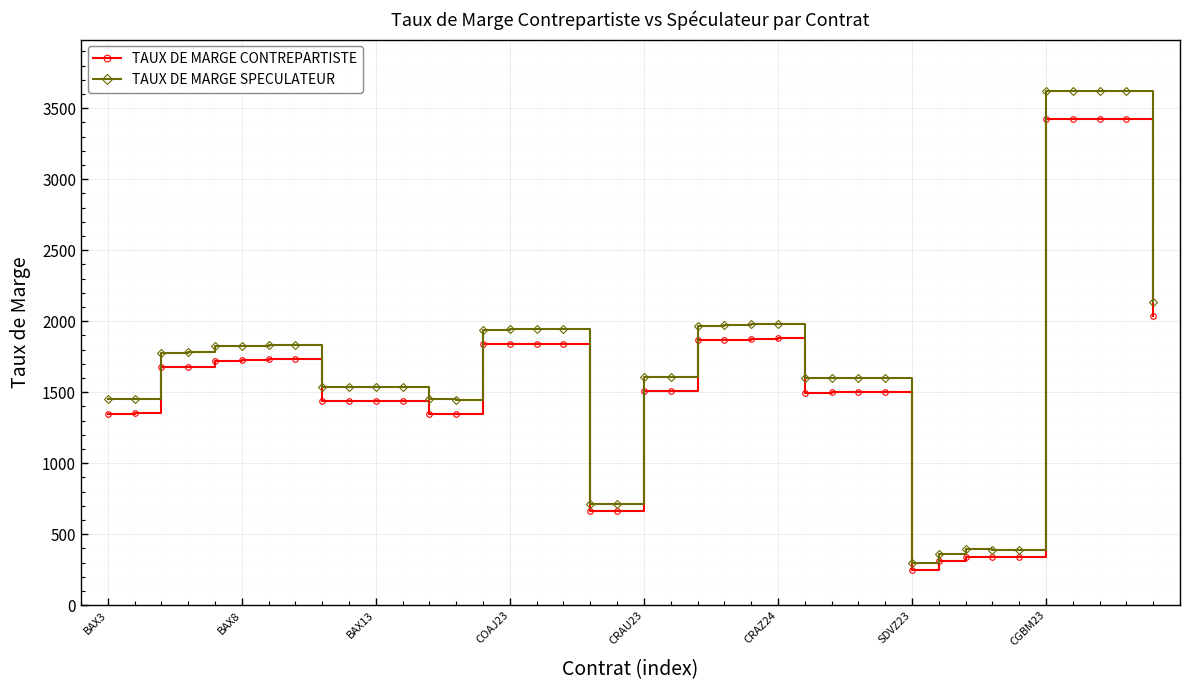

Which series has the largest total across all categories?

TAUX DE MARGE SPECULATEUR